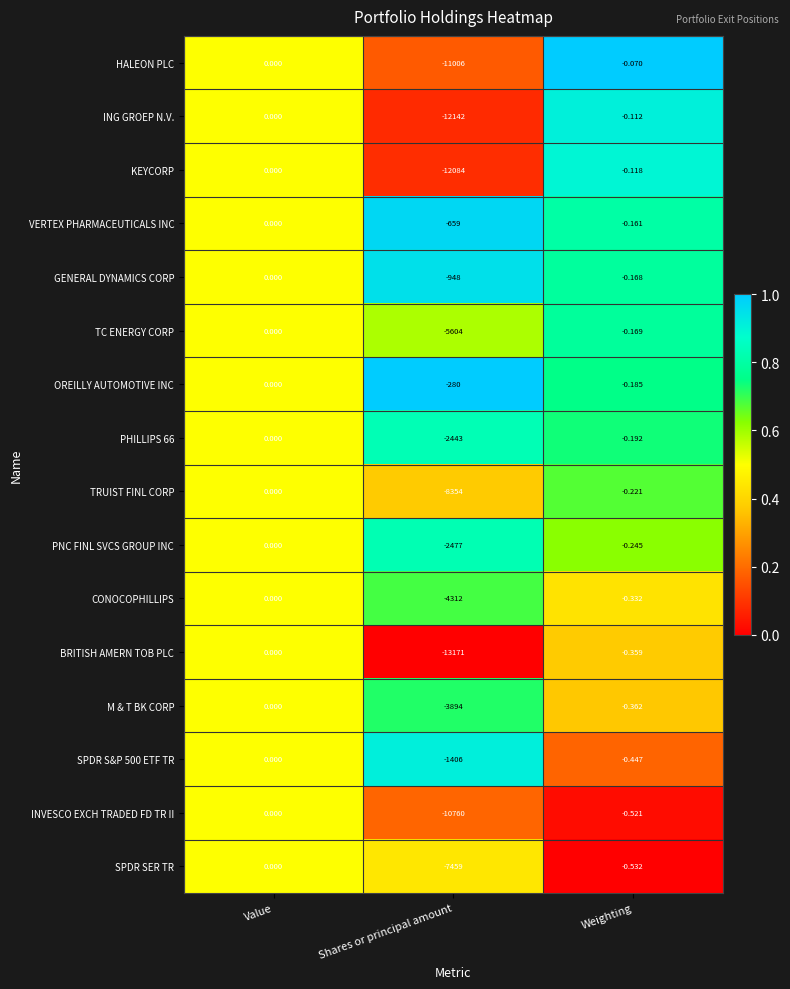

Rank the series at Weighting from lowest to highest value.

SPDR SER TR, INVESCO EXCH TRADED FD TR II, SPDR S&P 500 ETF TR, M & T BK CORP, BRITISH AMERN TOB PLC, CONOCOPHILLIPS, PNC FINL SVCS GROUP INC, TRUIST FINL CORP, PHILLIPS 66, OREILLY AUTOMOTIVE INC, TC ENERGY CORP, GENERAL DYNAMICS CORP, VERTEX PHARMACEUTICALS INC, KEYCORP, ING GROEP N.V., HALEON PLC